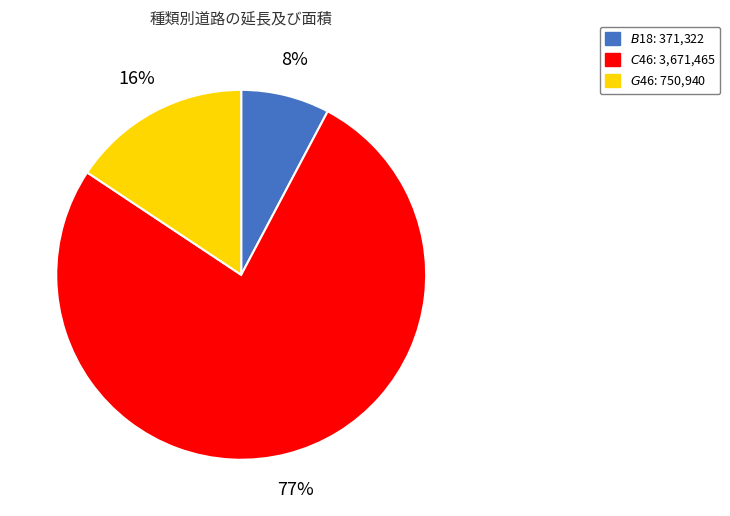

How many segments does this pie chart have?

3